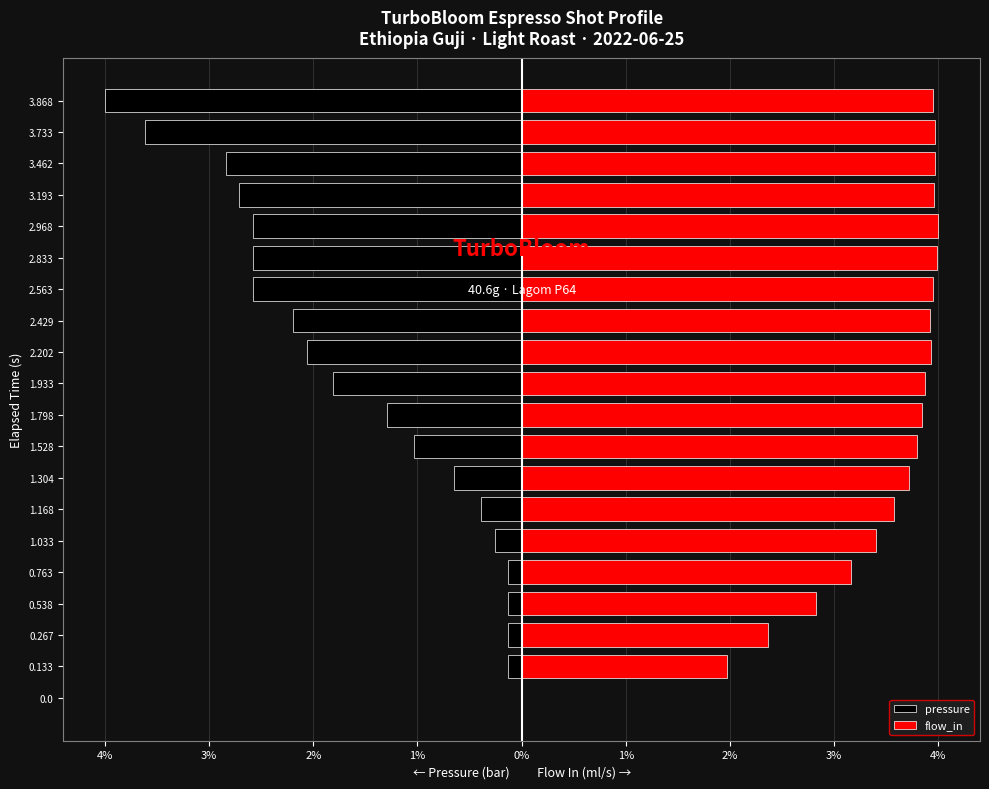

Is the value of pressure at 1.168 greater than the value of flow_in at 1.304?

No